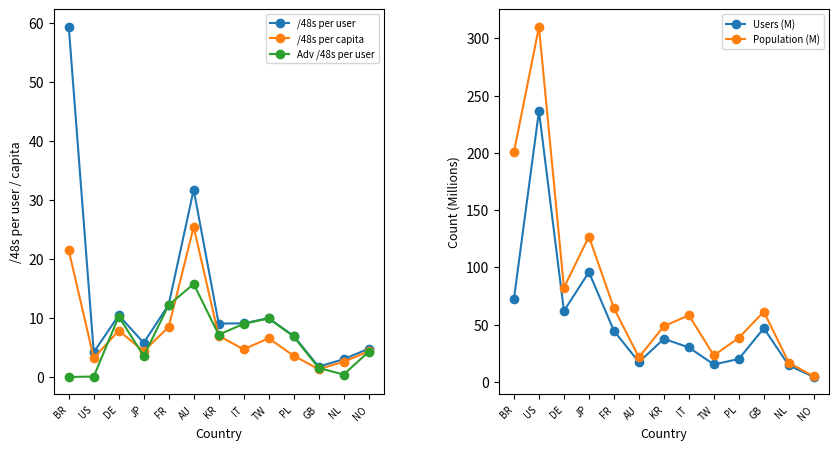

At which category does the chart reach its minimum across all series?

BR